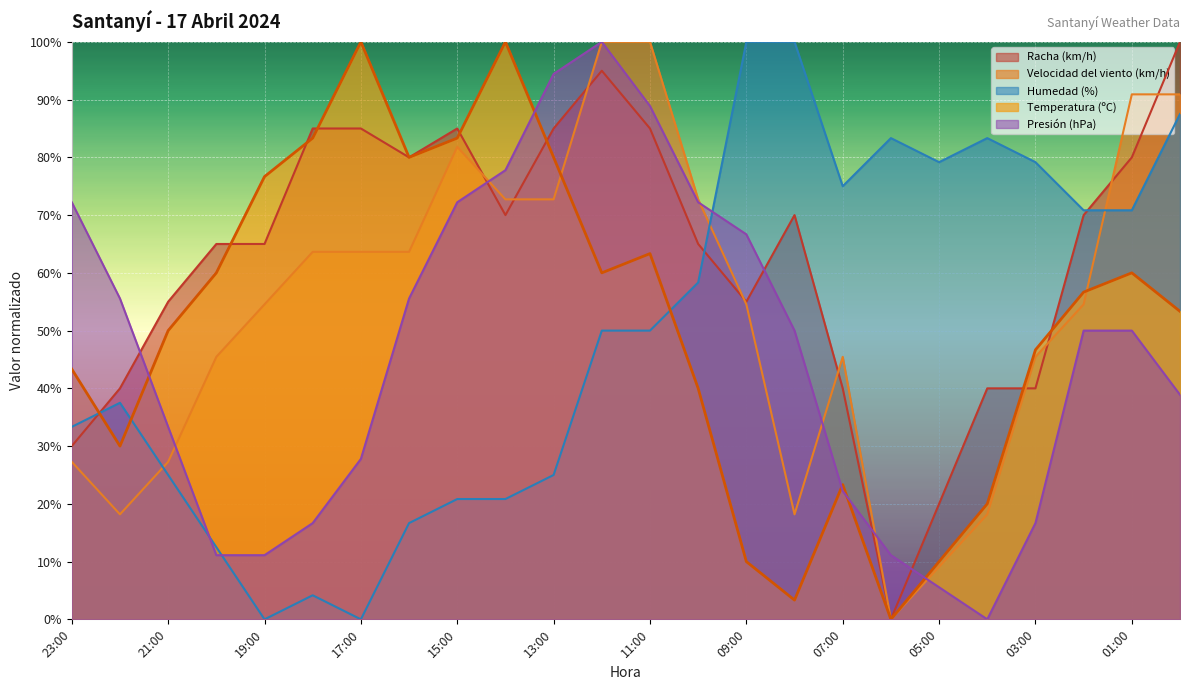

Where is the first local maximum for Temperatura (ºC)?

17:00